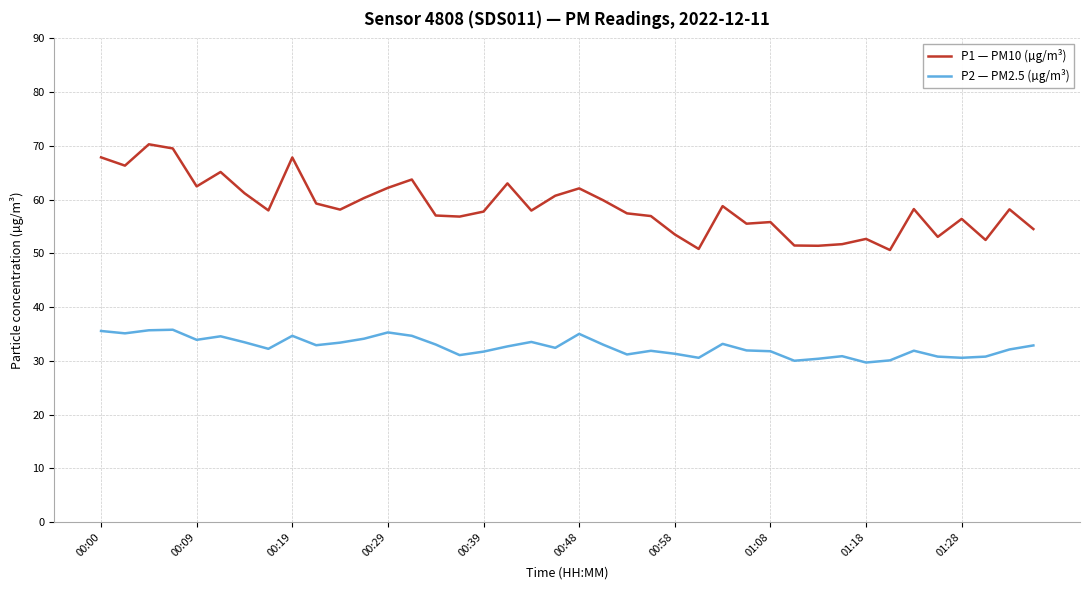

Which series has the largest total across all categories?

P1 — PM10 (µg/m³)